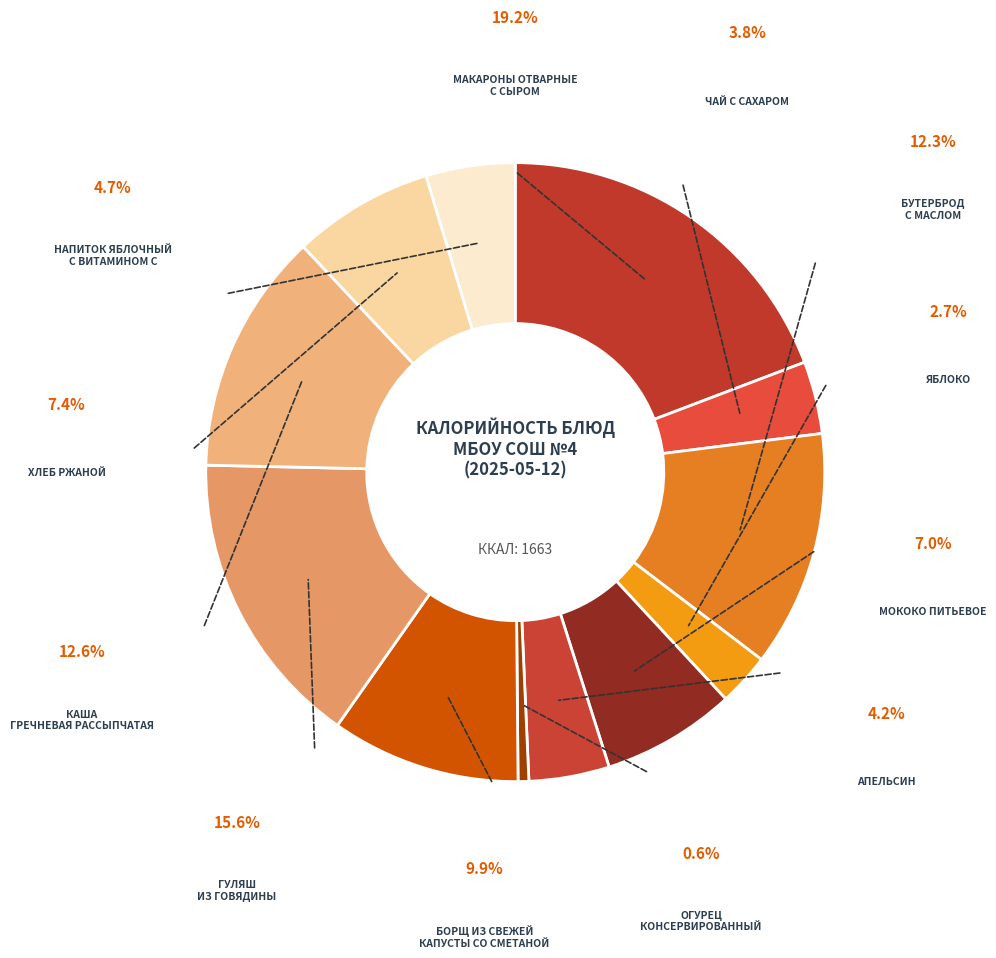

Which has a higher value, ЯБЛОКО or АПЕЛЬСИН?

АПЕЛЬСИН